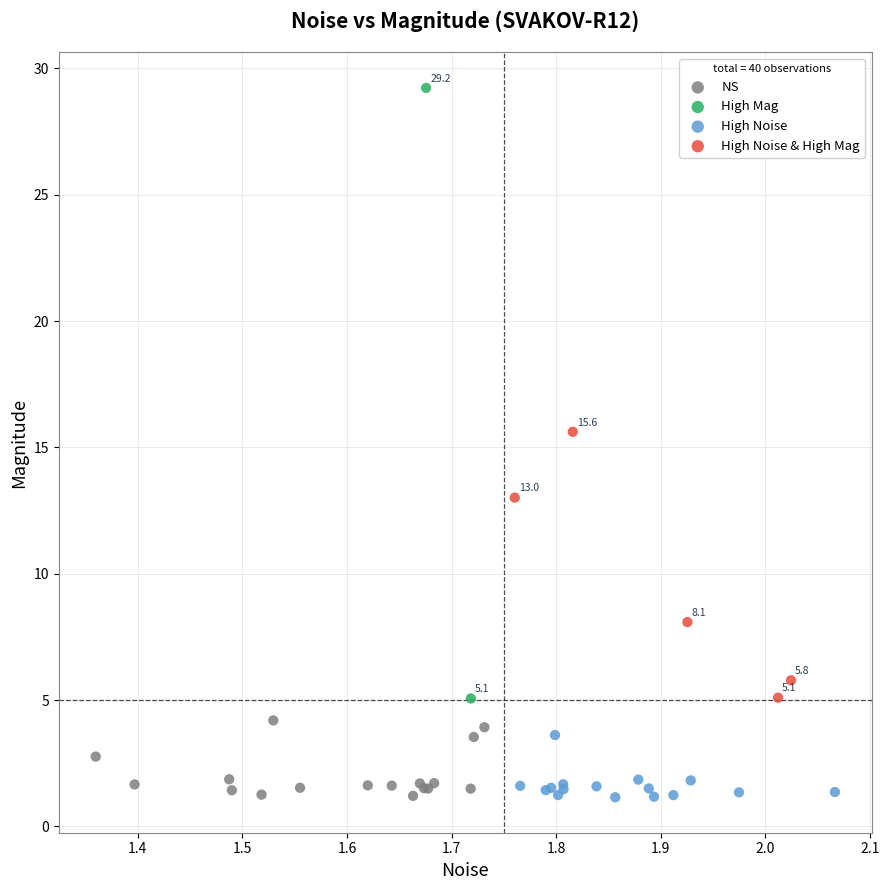

What are all the series names shown in the legend?

NS, High Mag, High Noise, High Noise & High Mag